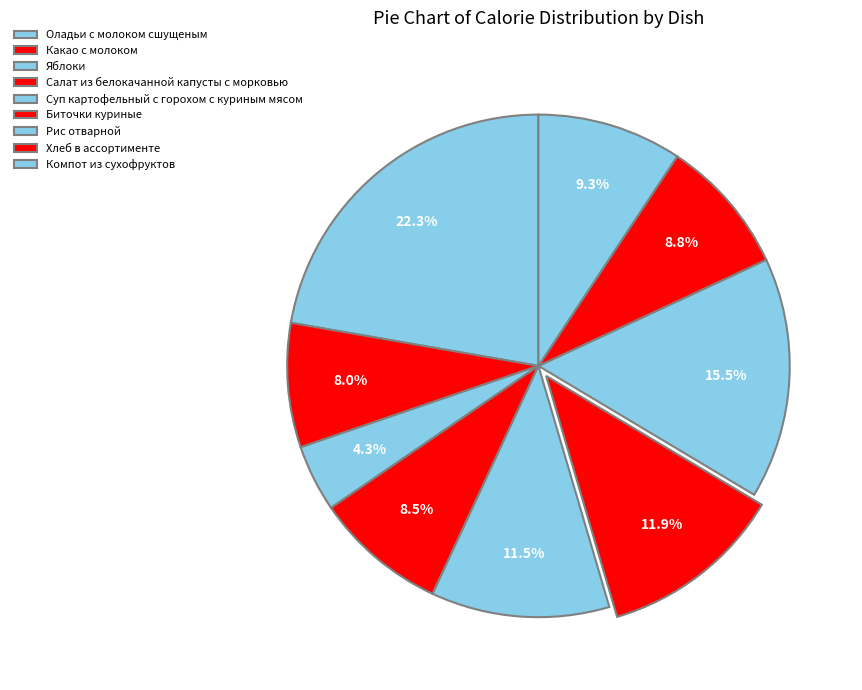

Count the number of slices in the pie.

9